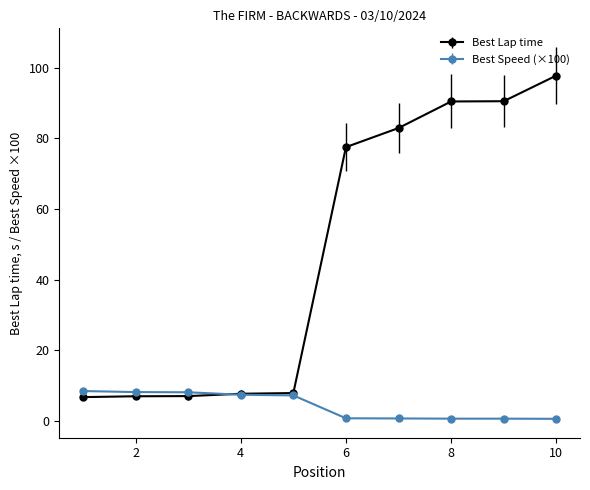

Which series has the largest total across all categories?

Best Lap time